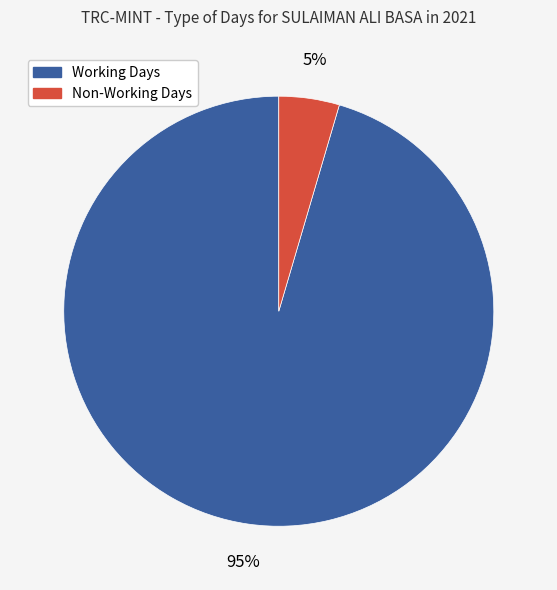

How many segments does this pie chart have?

2